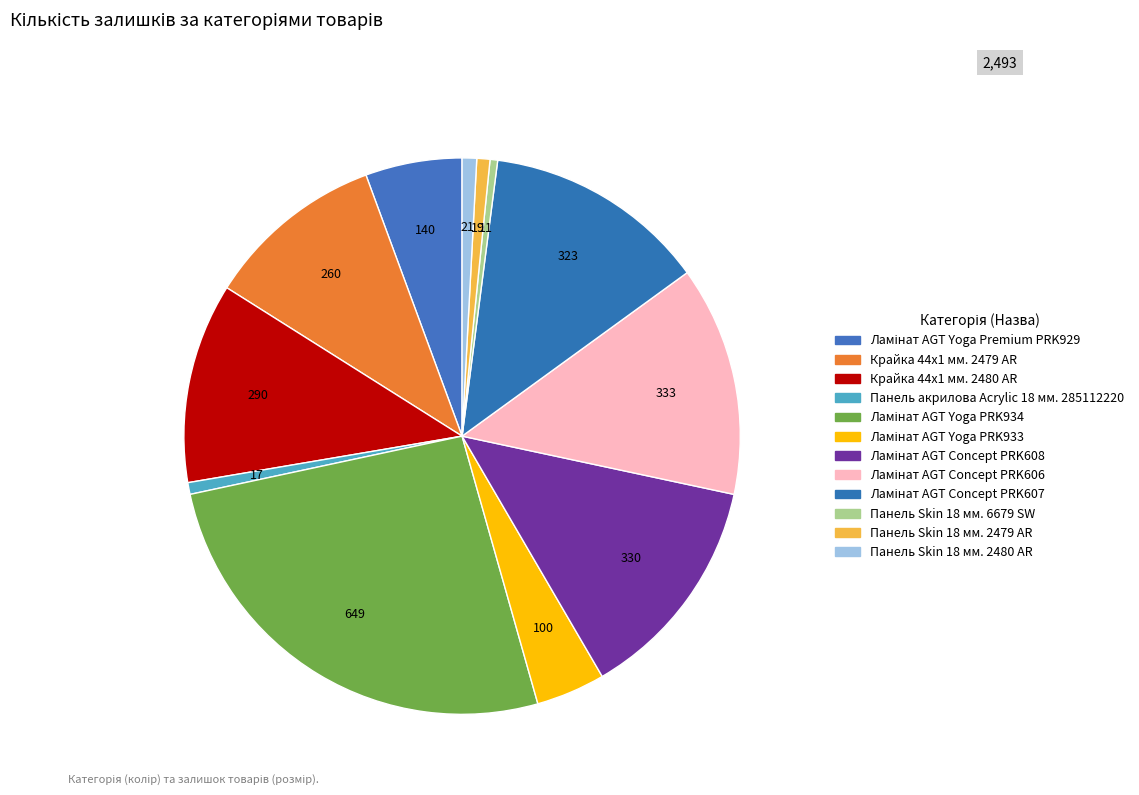

Count the number of slices in the pie.

12